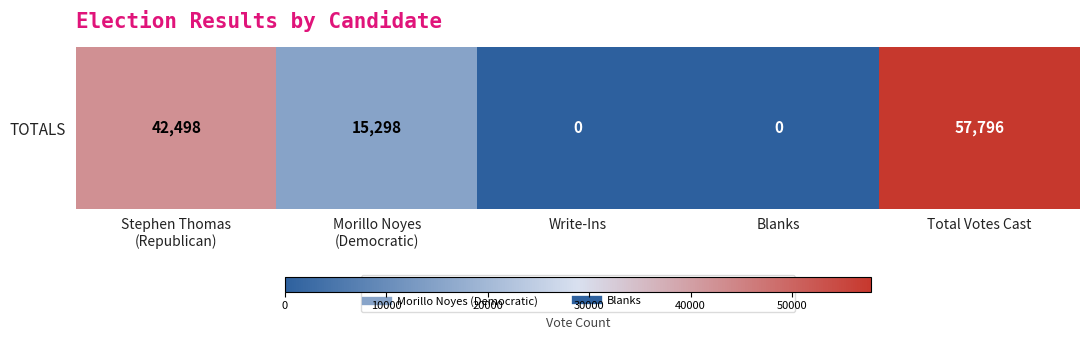

Approximately how many times larger is the value at Stephen Thomas
(Republican) compared to Total Votes Cast?

0.7